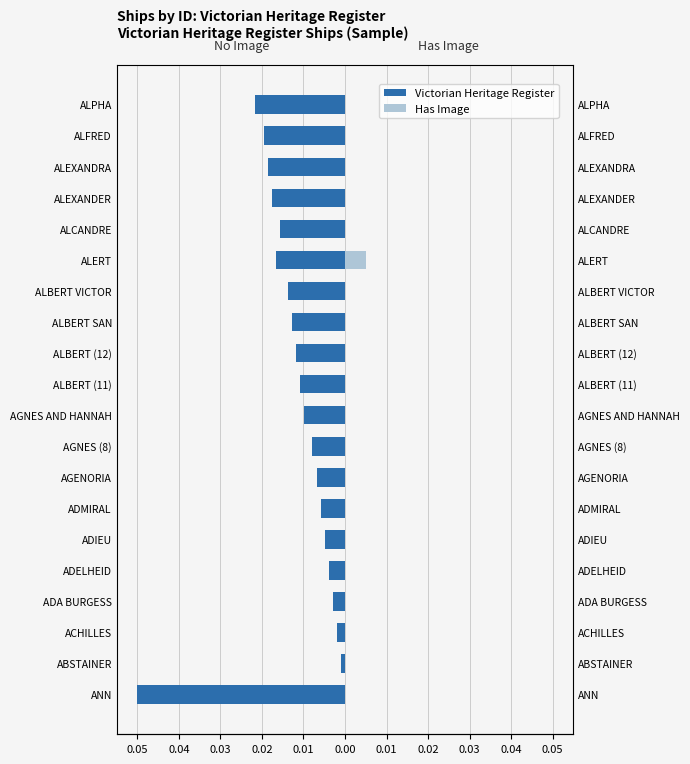

How many bars are there in total?

40